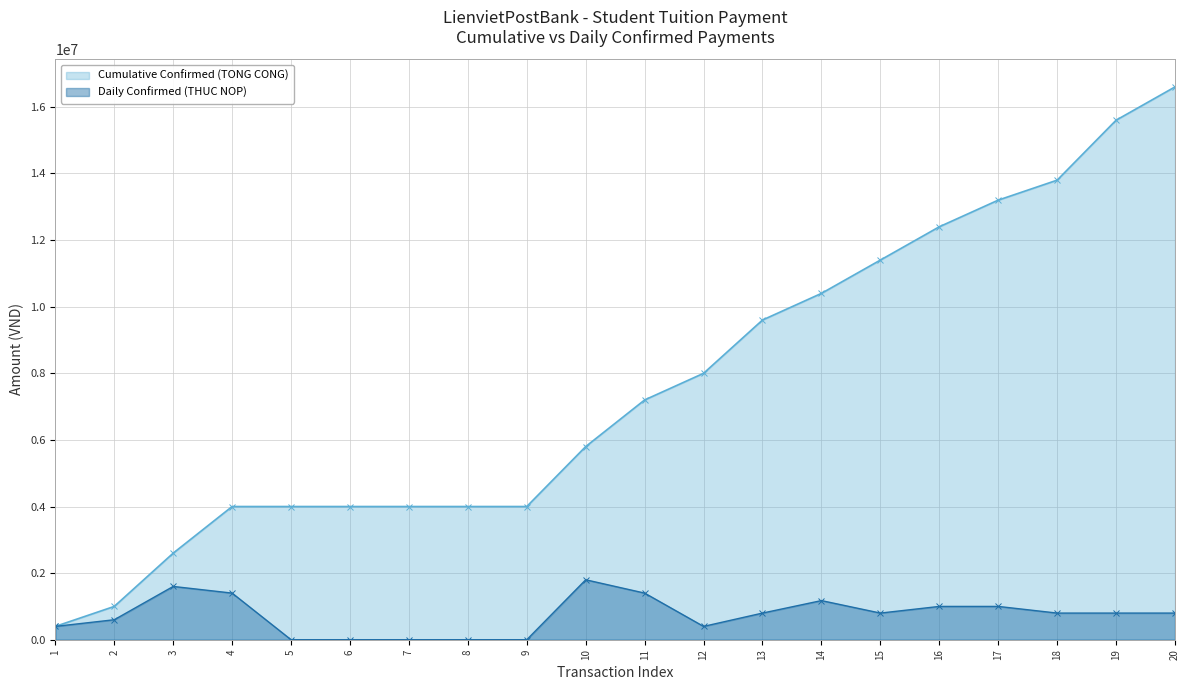

True or false: Cumulative Confirmed (TONG CONG) has more than 0 points higher than both neighbors.

False